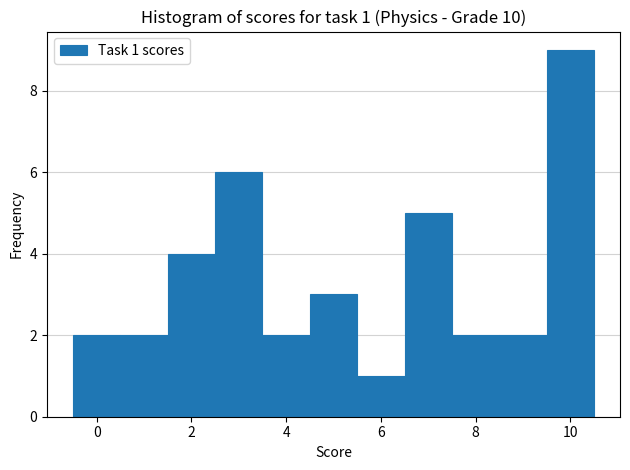

Over which range of the x-axis is the bar tallest?

9.5 to 10.5